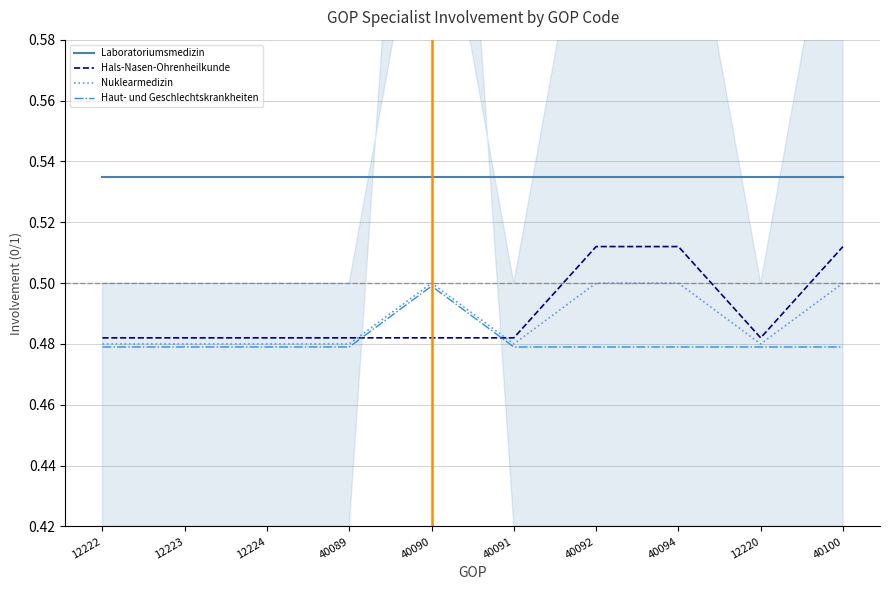

Is this an area chart (filled region under the line)?

No